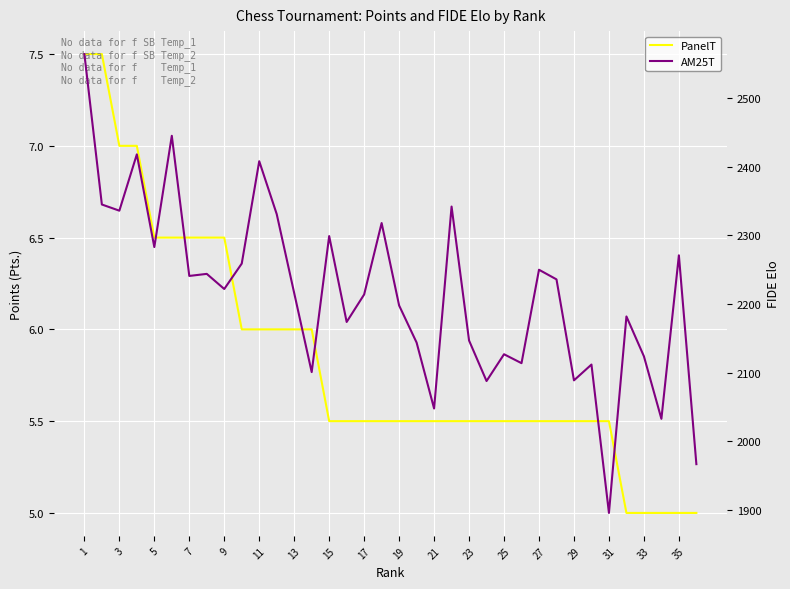

Reading left to right, transcribe all the data shown in this chart.

PanelT: 7.5	7.5	7.0	7.0	6.5	6.5	6.5	6.5	6.5	6.0	6.0	6.0	6.0	6.0	5.5	5.5	5.5	5.5	5.5	5.5	5.5	5.5	5.5	5.5	5.5	5.5	5.5	5.5	5.5	5.5	5.5	5.0	5.0	5.0	5.0	5.0
AM25T: 2564.0	2345.0	2336.0	2418.0	2283.0	2445.0	2241.0	2244.0	2222.0	2259.0	2408.0	2331.0	2216.0	2101.0	2299.0	2174.0	2214.0	2318.0	2198.0	2144.0	2048.0	2342.0	2147.0	2088.0	2127.0	2114.0	2250.0	2236.0	2089.0	2112.0	1896.0	2182.0	2124.0	2033.0	2271.0	1967.0